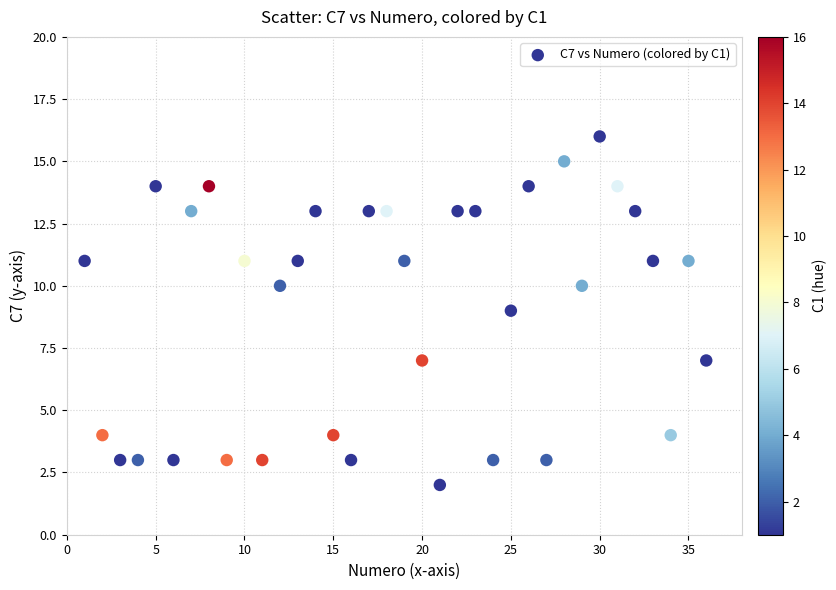

What is the range of Y values (max minus min)?

14